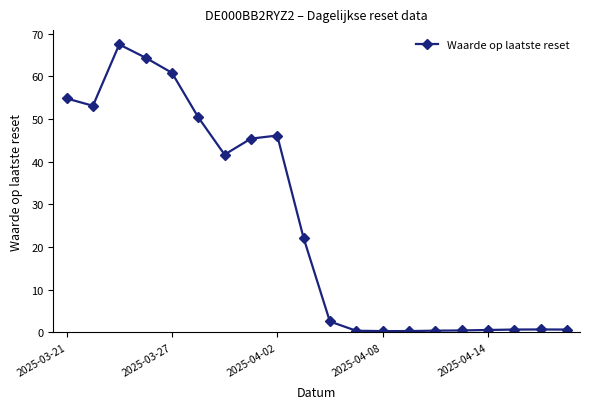

What is the maximum value shown in the chart?

67.5